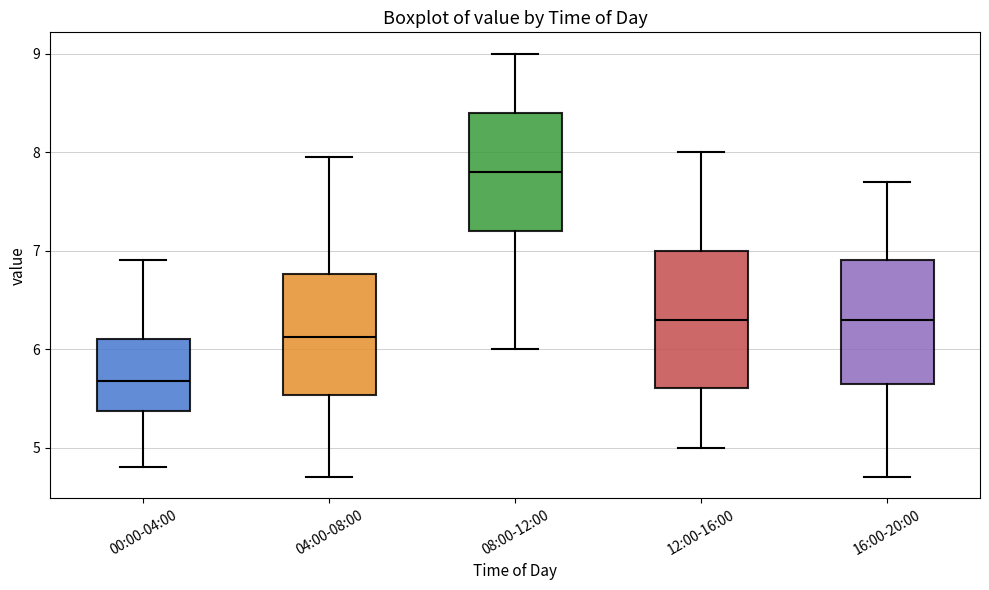

Where is the lower edge of the box for 08:00-12:00 on the y-axis? The values are not printed on the chart, so give them approximately, as read against the axis.

7.2